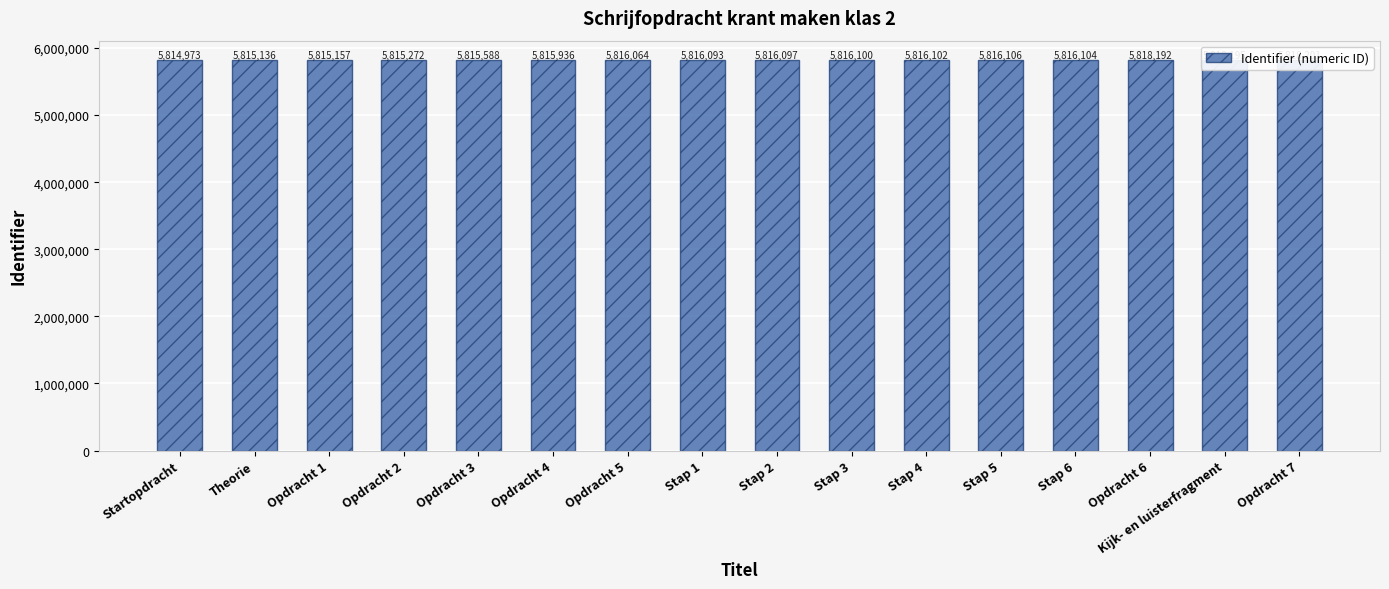

Where does the data first go above 5816097?

Stap 3